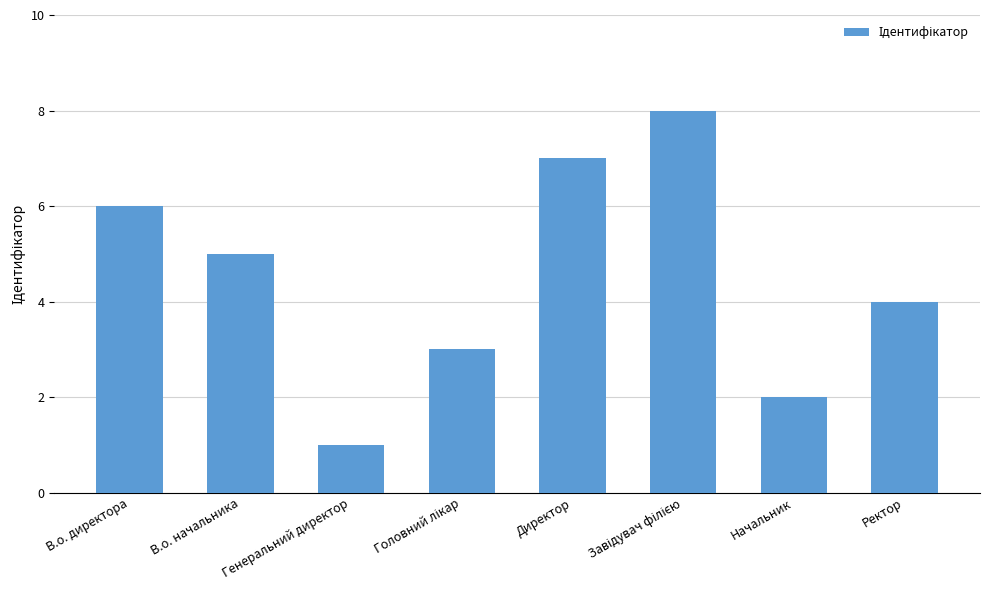

Between В.о. директора and Начальник, which is larger?

В.о. директора